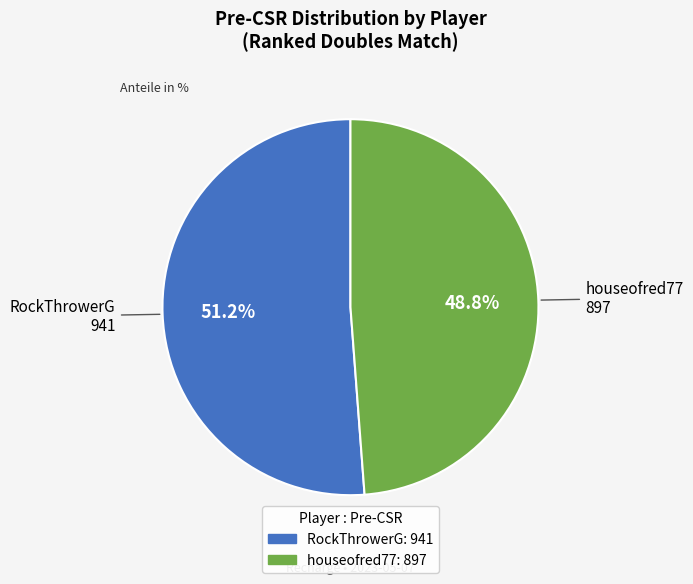

What percentage is the RockThrowerG slice, to the nearest percent?

51%